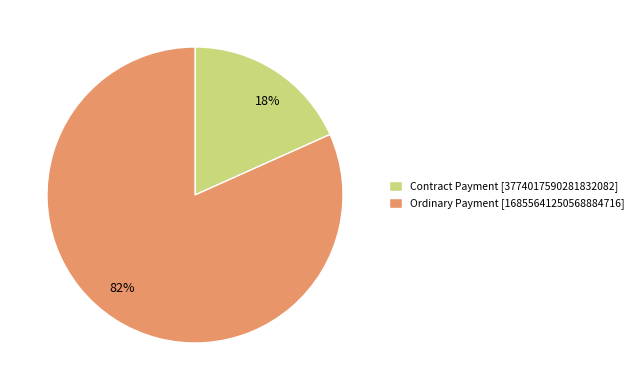

Rank the categories by value from highest to lowest.

Ordinary Payment, Contract Payment